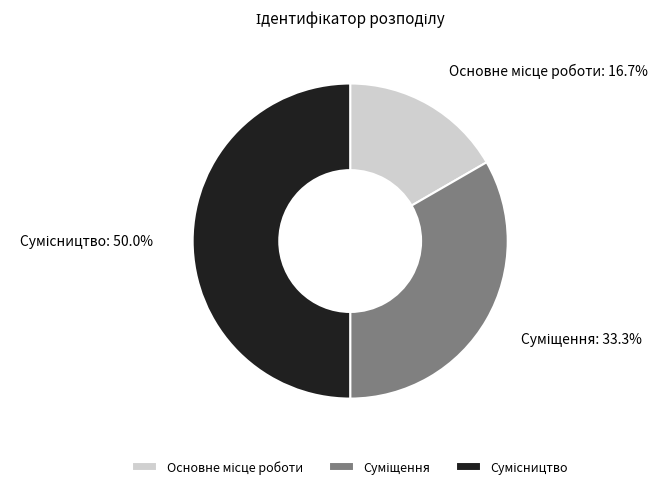

Which slice is the largest?

Сумісництво